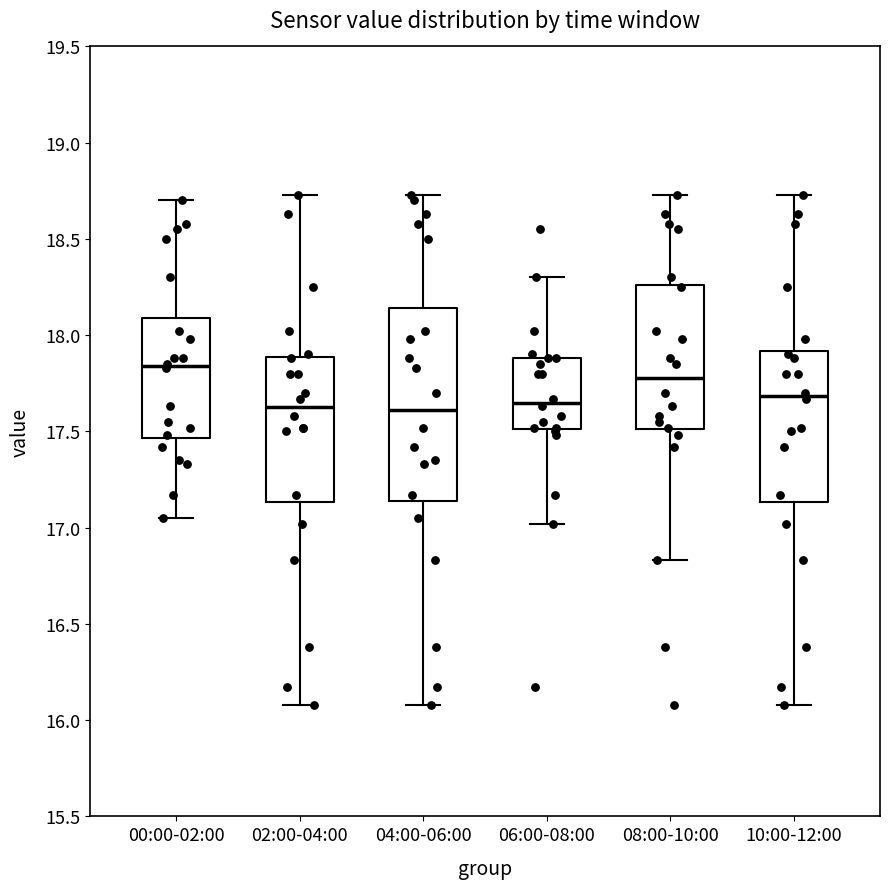

Which box's median line is the highest?

00:00-02:00